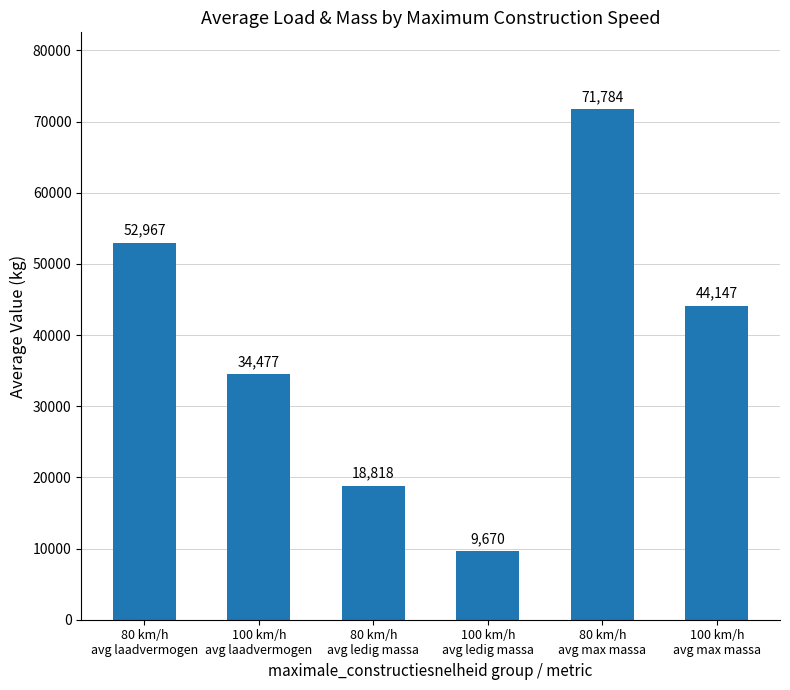

Approximately how many times larger is the value at 80 km/h
avg laadvermogen compared to 100 km/h
avg laadvermogen?

1.5